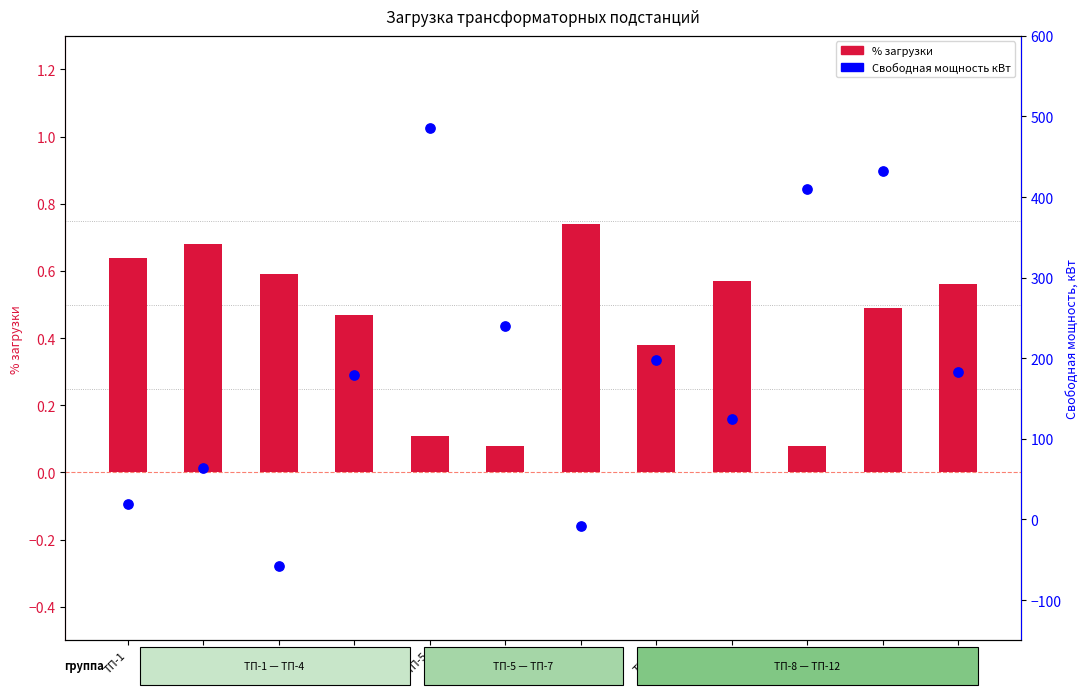

At which category is the sum across all series the highest?

ТП-5